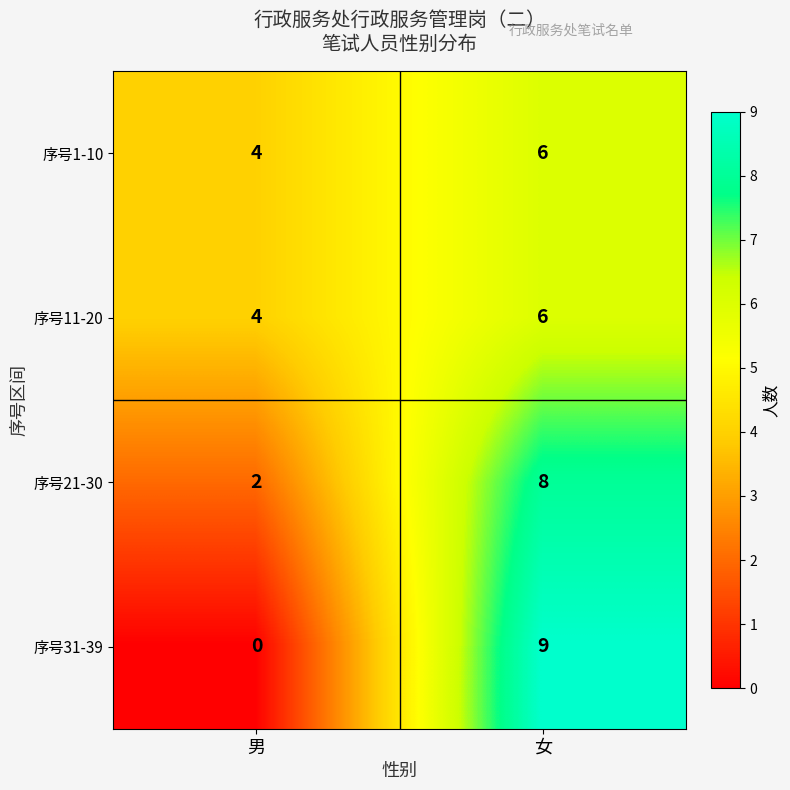

Which category has the lowest value across all series?

男